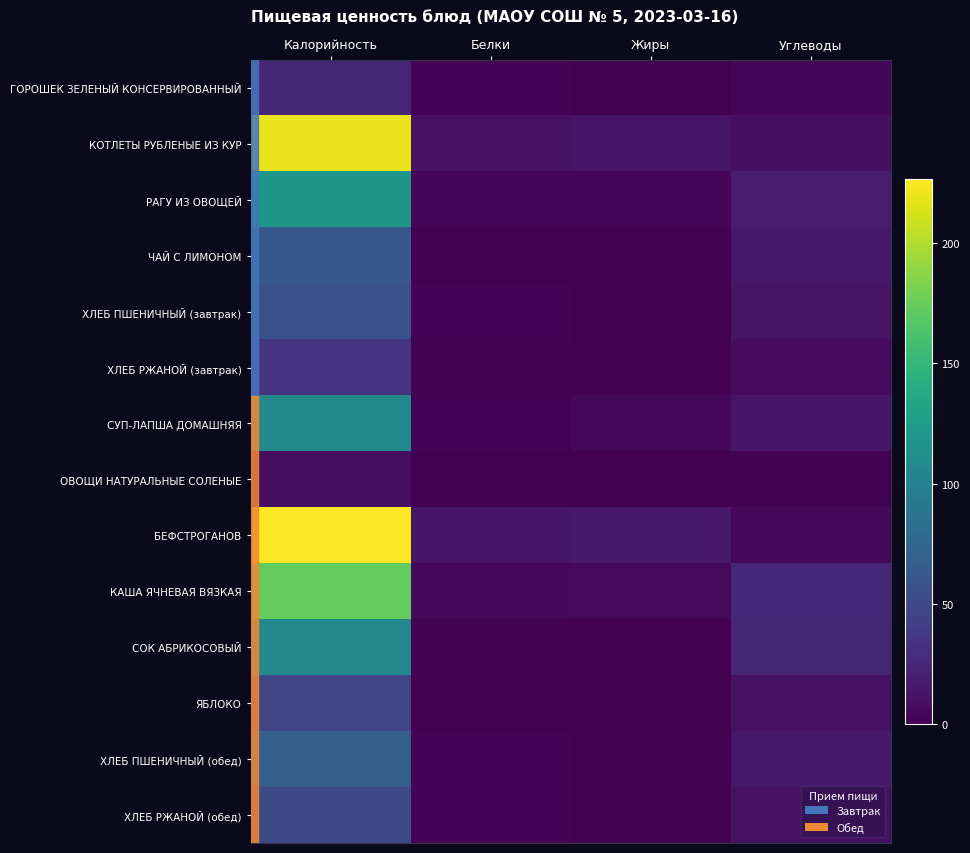

Which series has the largest range (max minus min)?

БЕФСТРОГАНОВ